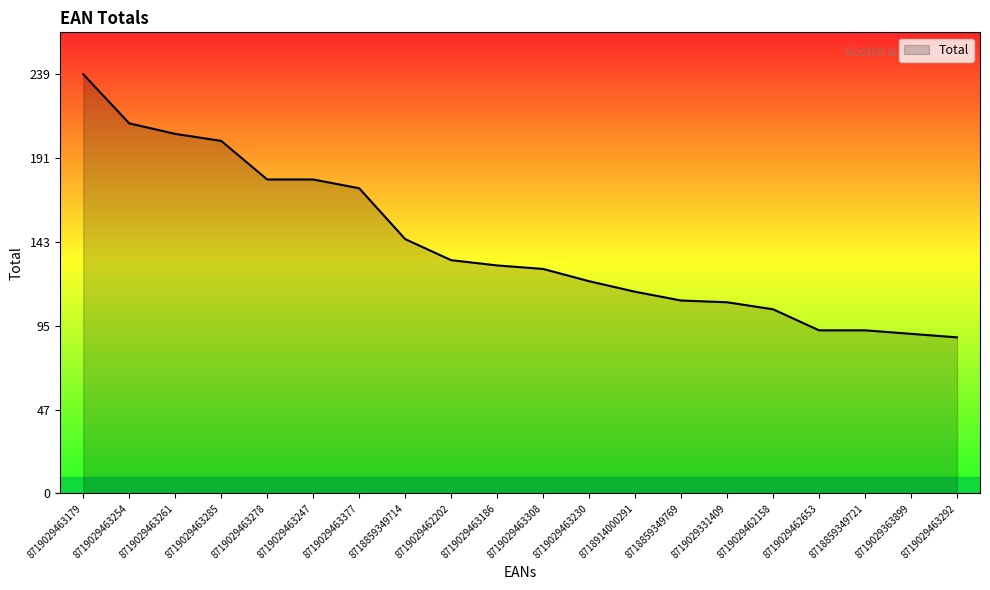

The value at 8719029363899 is 91. True or false?

True